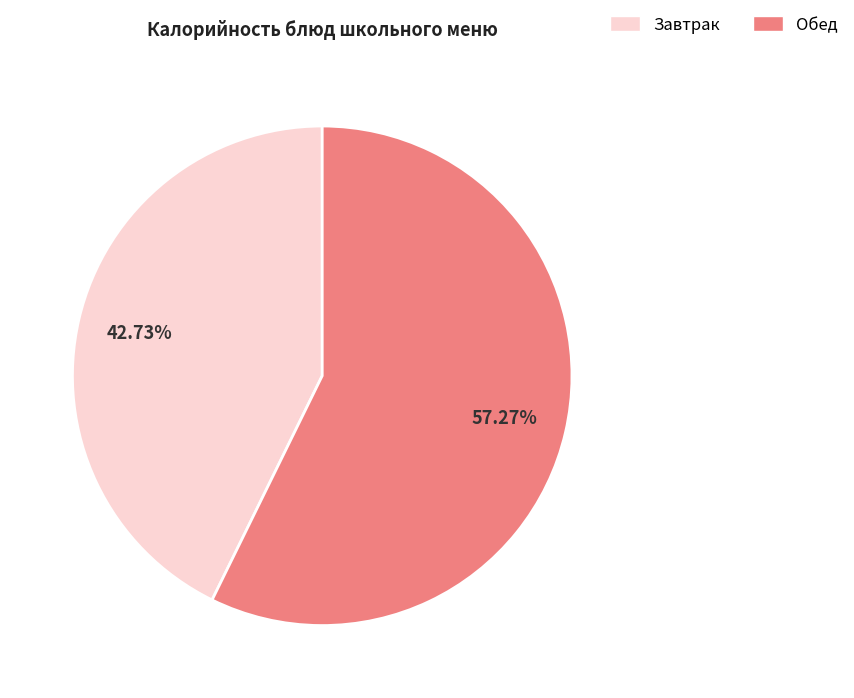

How many segments does this pie chart have?

2